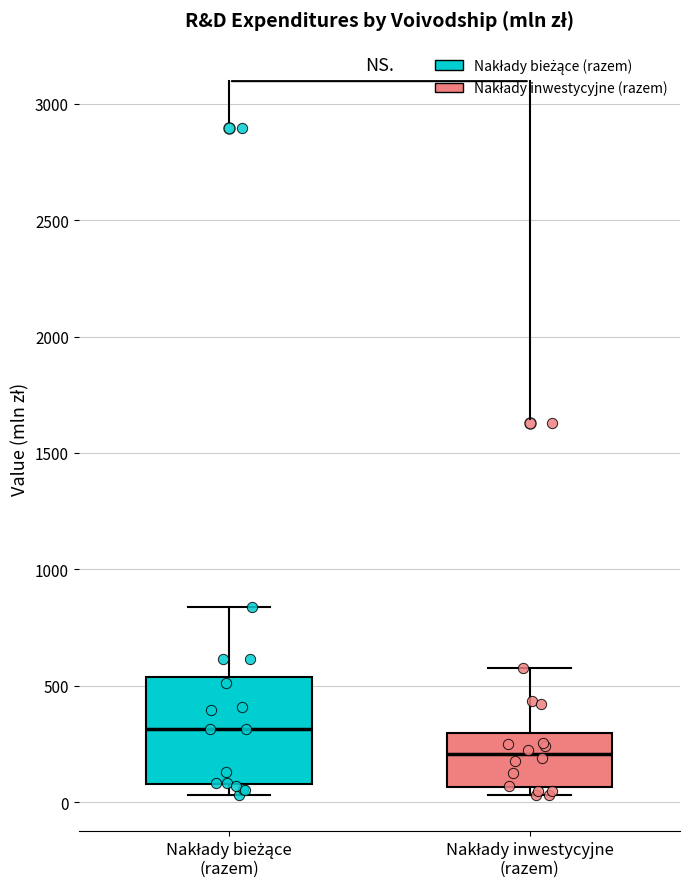

Which box is the tallest, from its lower edge to its upper edge?

Nakłady bieżące (razem)